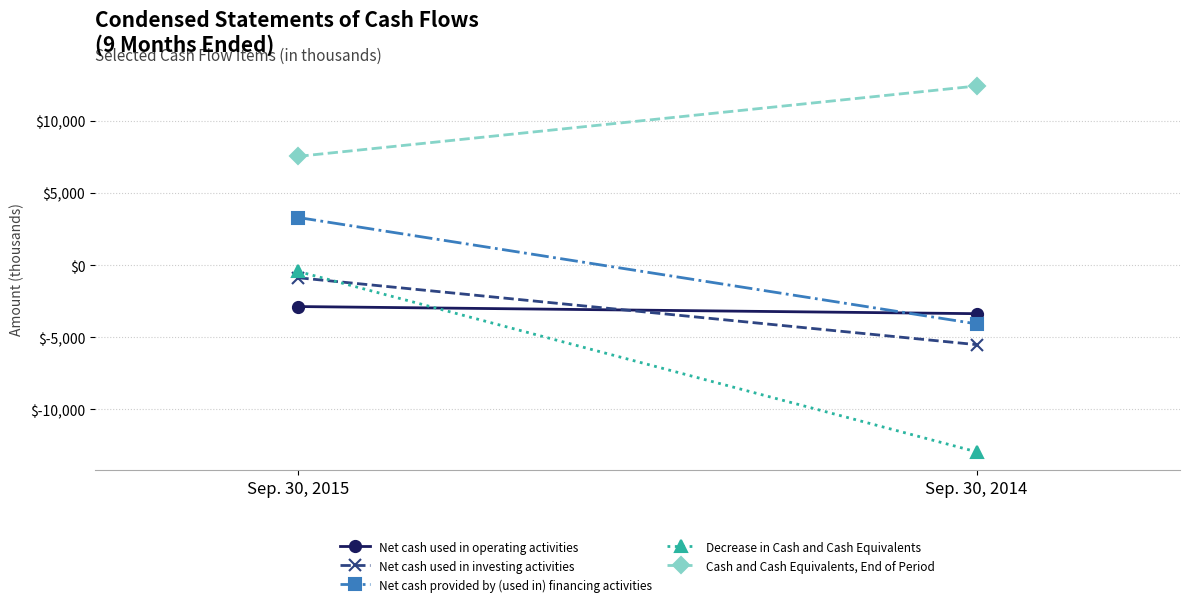

What is the average value of the Cash and Cash Equivalents, End of Period series?

9980